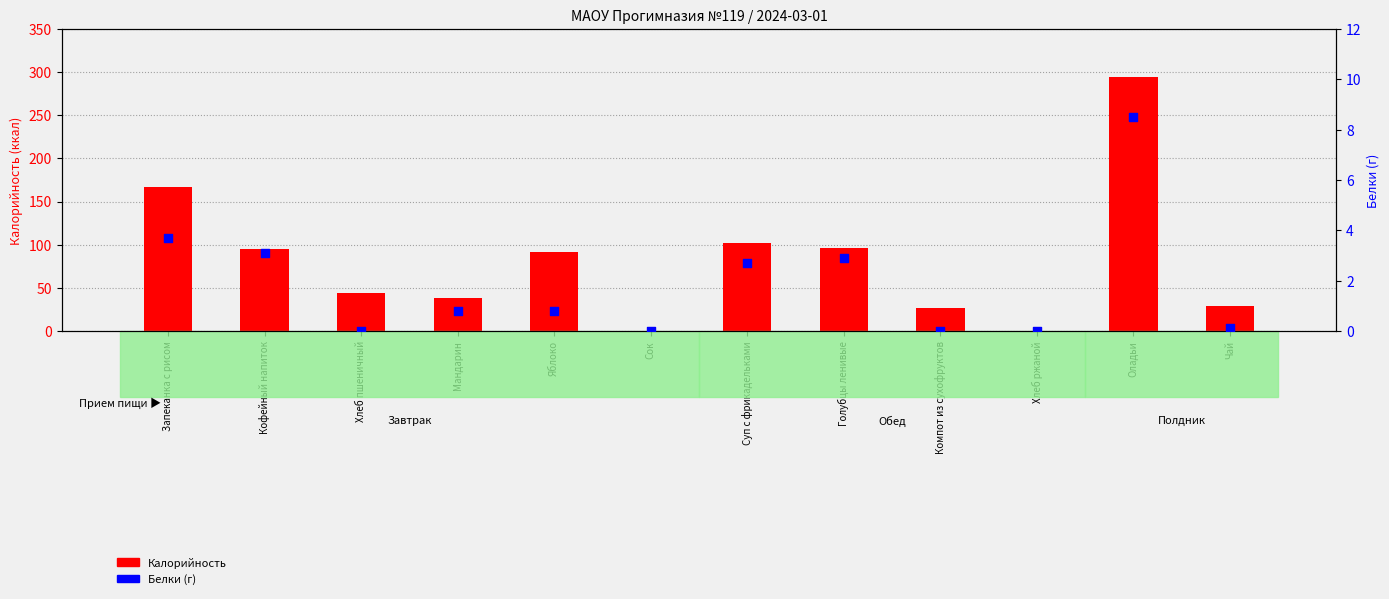

What are all the series names shown in the legend?

Калорийность, Белки (г)